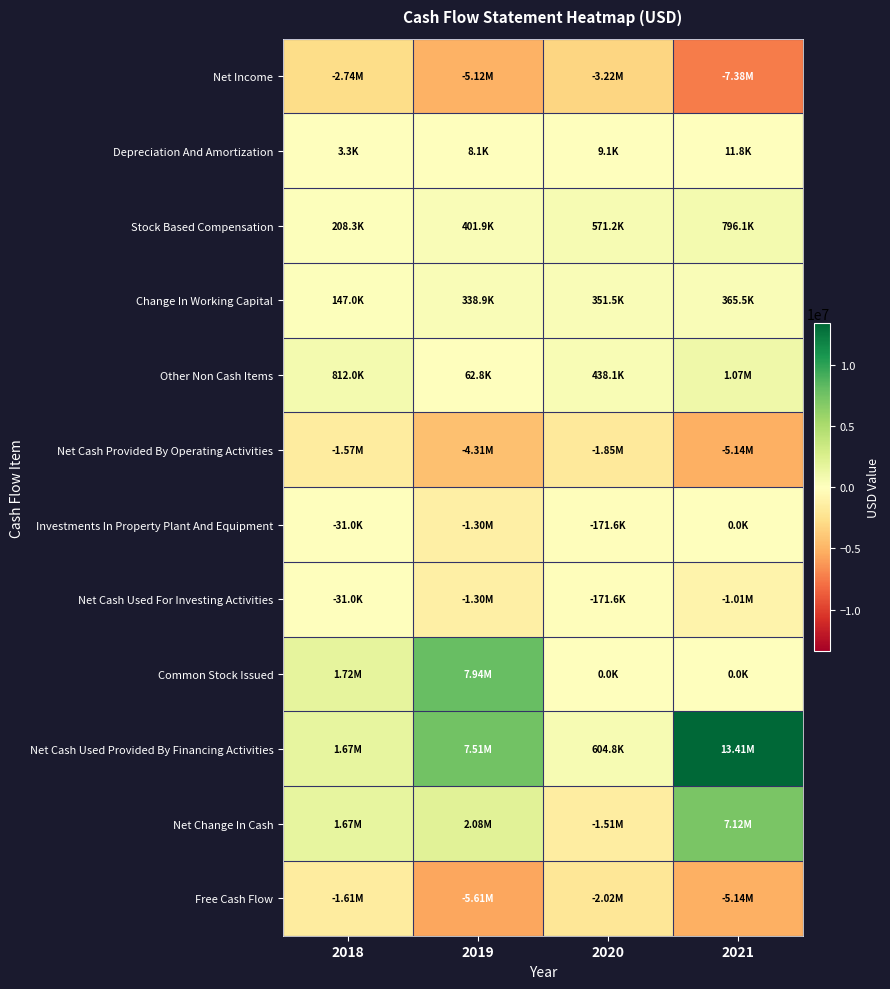

At which category is the sum across all series the highest?

2021